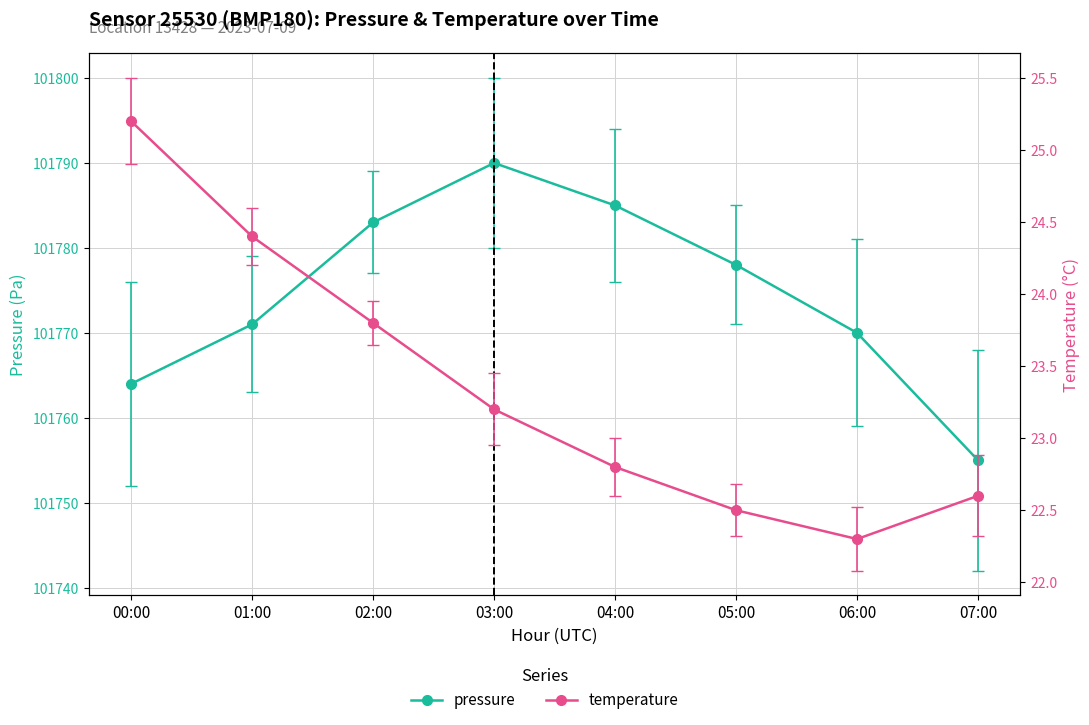

What is the spread (max minus min) of values at 02:00?

101759.2